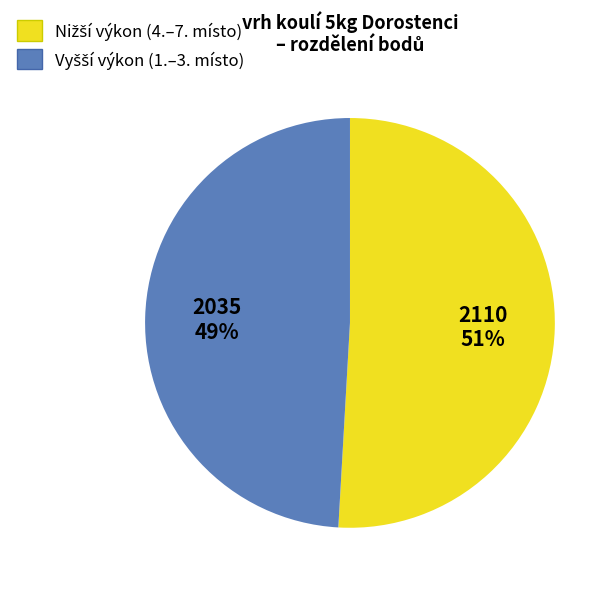

Is there any slice that represents more than half of the pie?

Yes